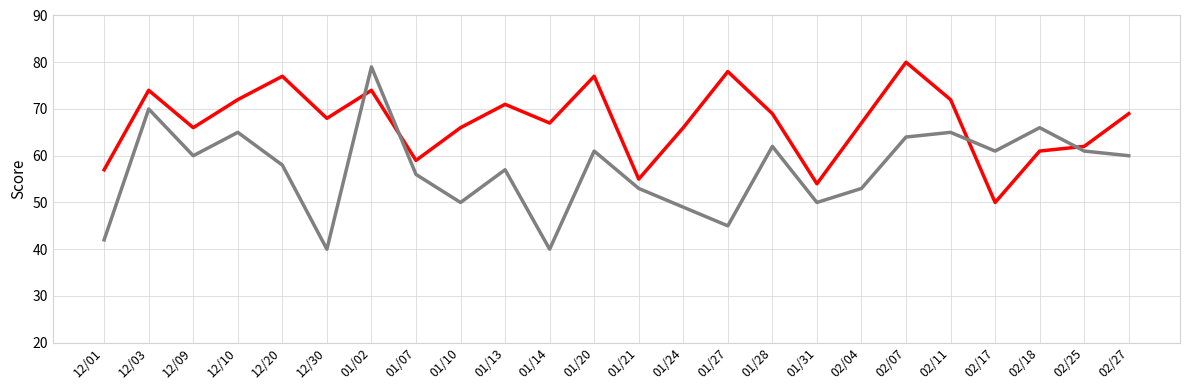

What is the total value across all series at 12/09?

126